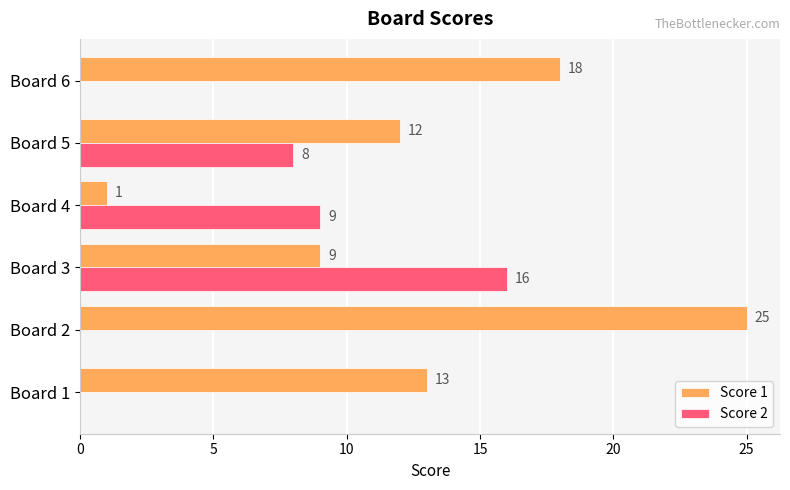

What is the sum of all Score 2 values?

33